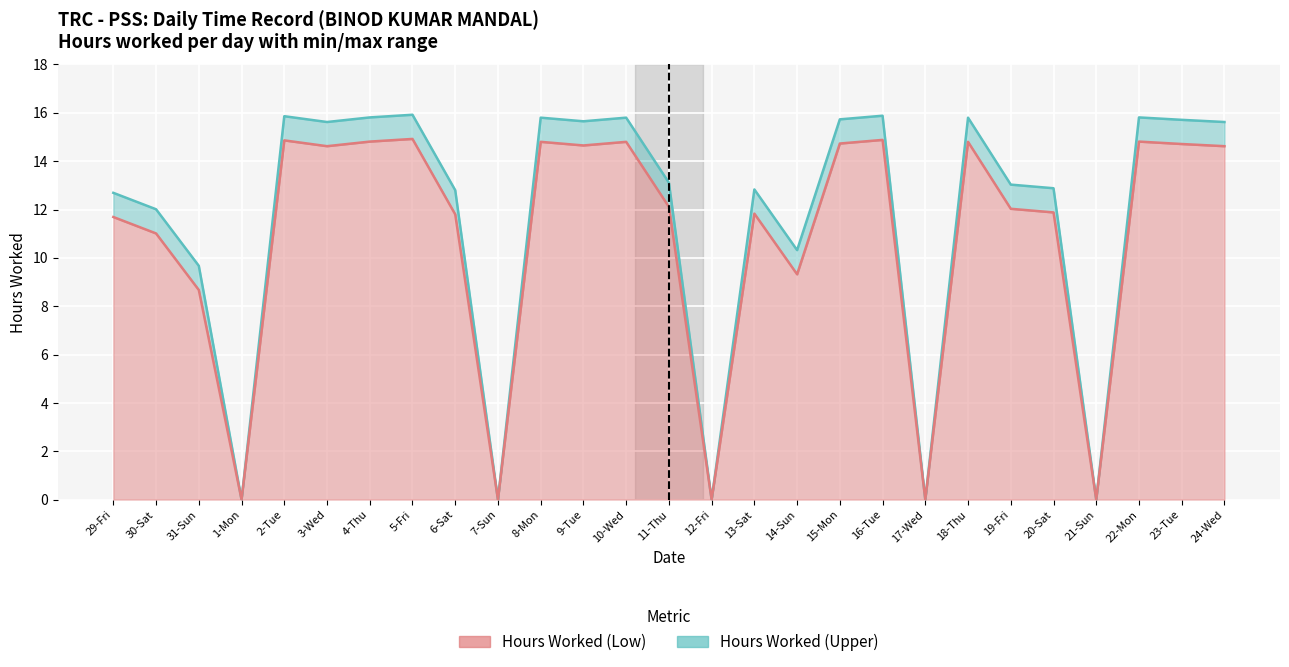

Which series has the widest spread of values?

Hours Worked (Upper)